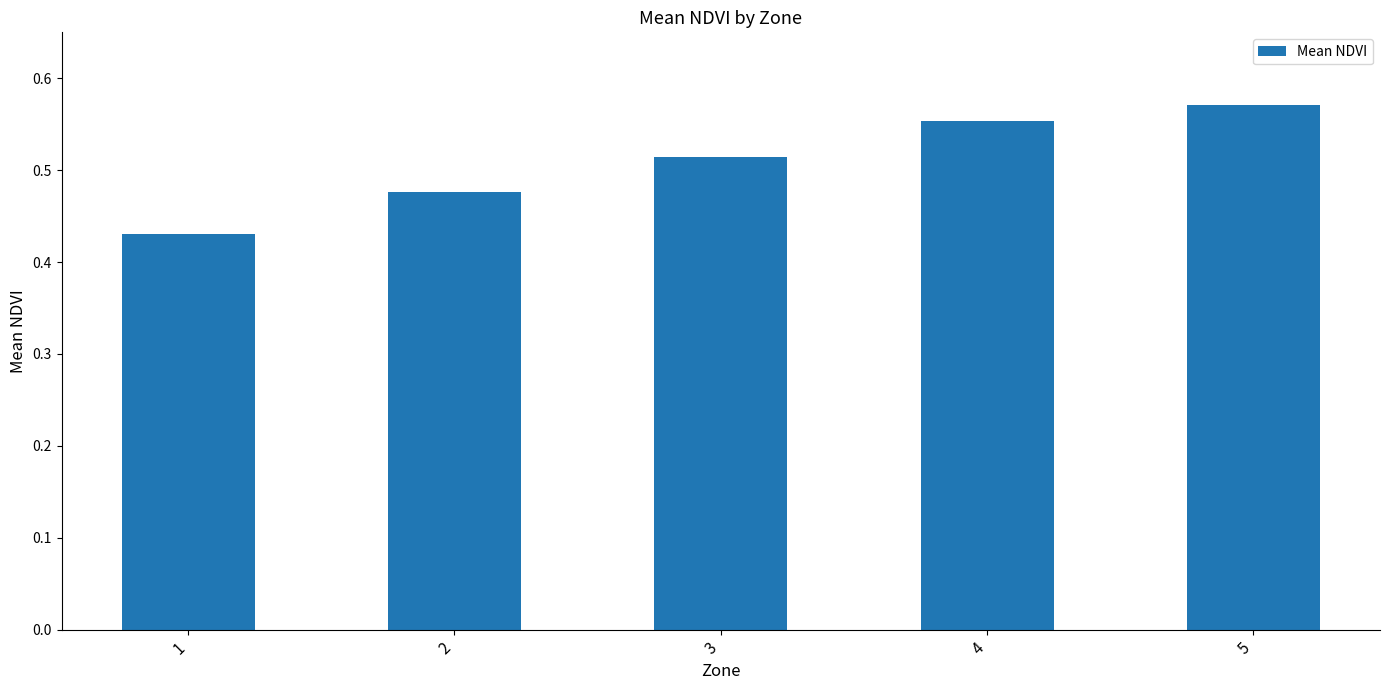

What is the change in value from 1 to 5?

+0.1